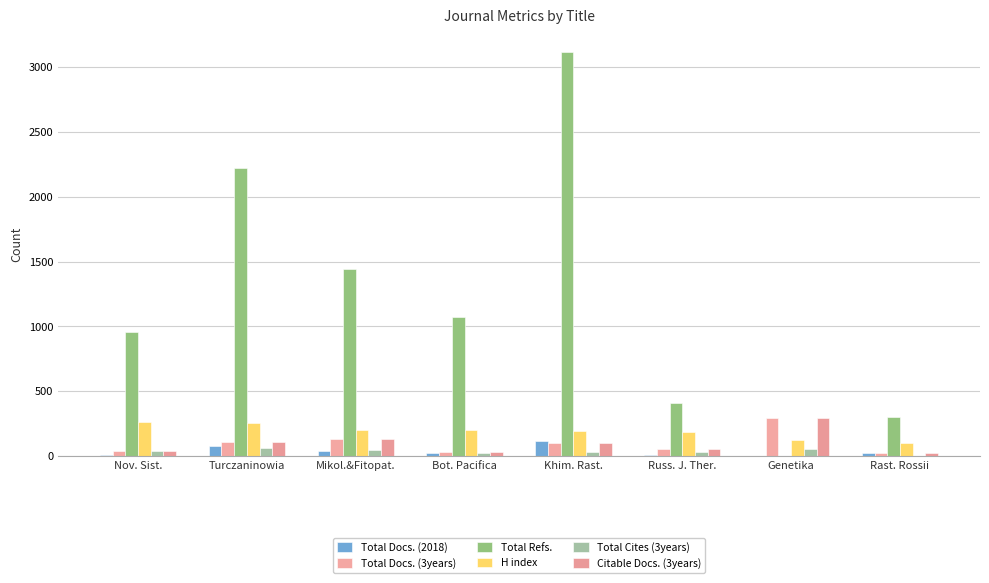

At which label does Total Refs. reach its minimum?

Genetika